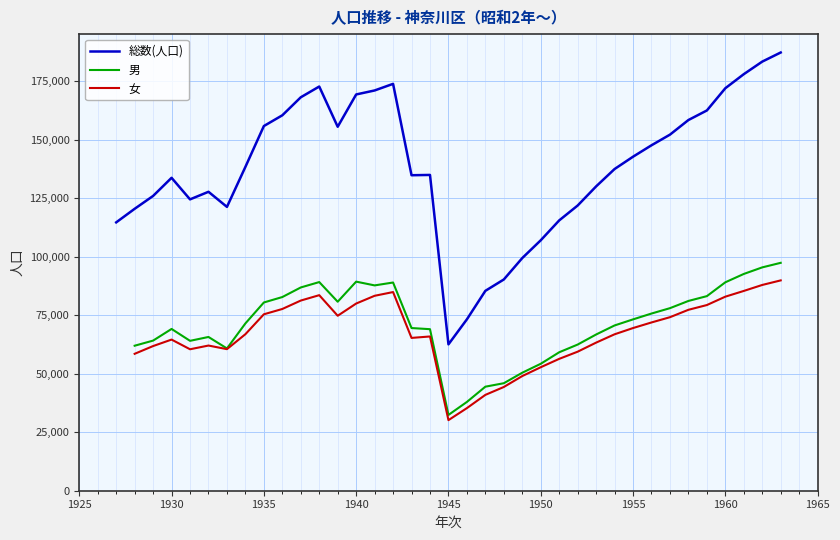

Which series has the largest range (max minus min)?

総数(人口)